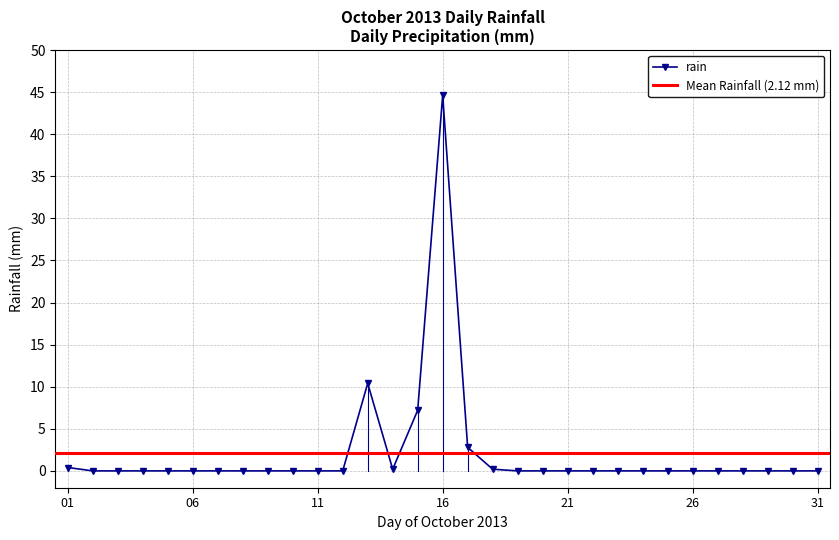

True or false: rain has more than 0 points higher than both neighbors.

True